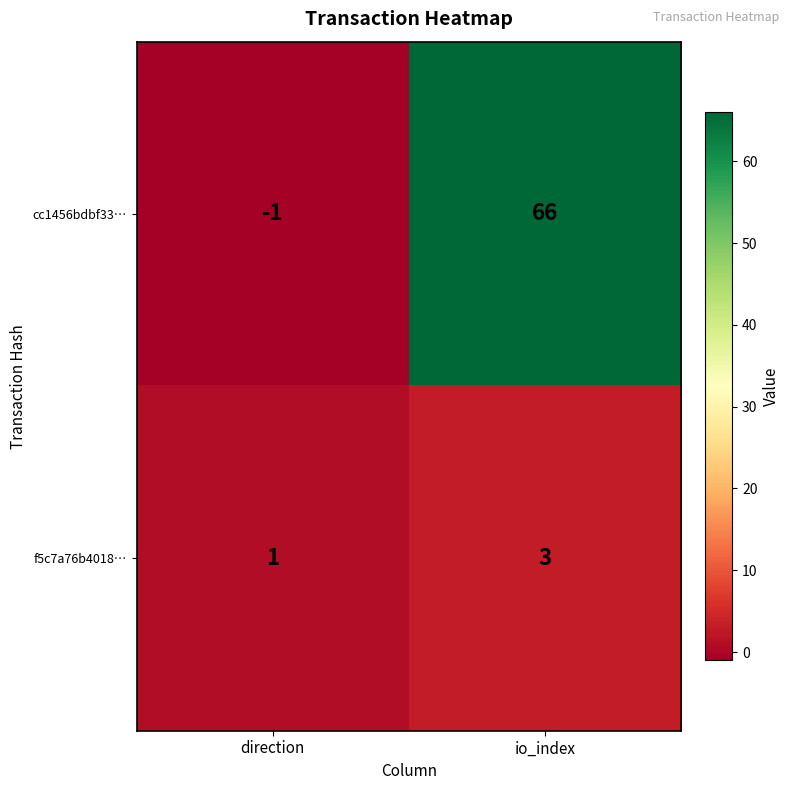

The value of f5c7a76b4018… at io_index is 2. True or false?

False